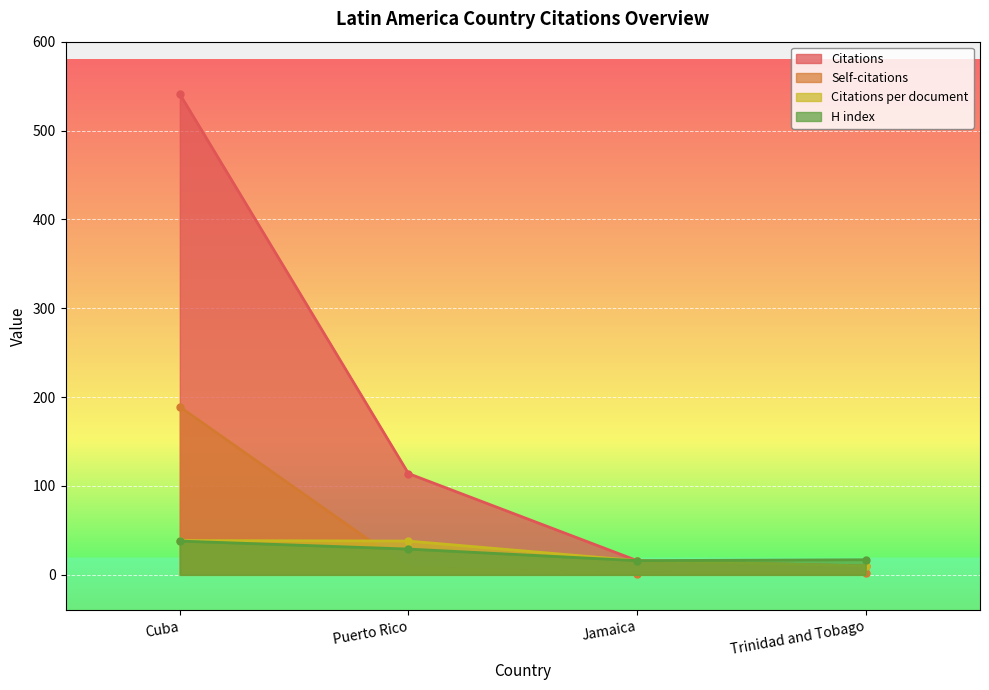

True or false: H index has more than 0 interior local peaks.

False